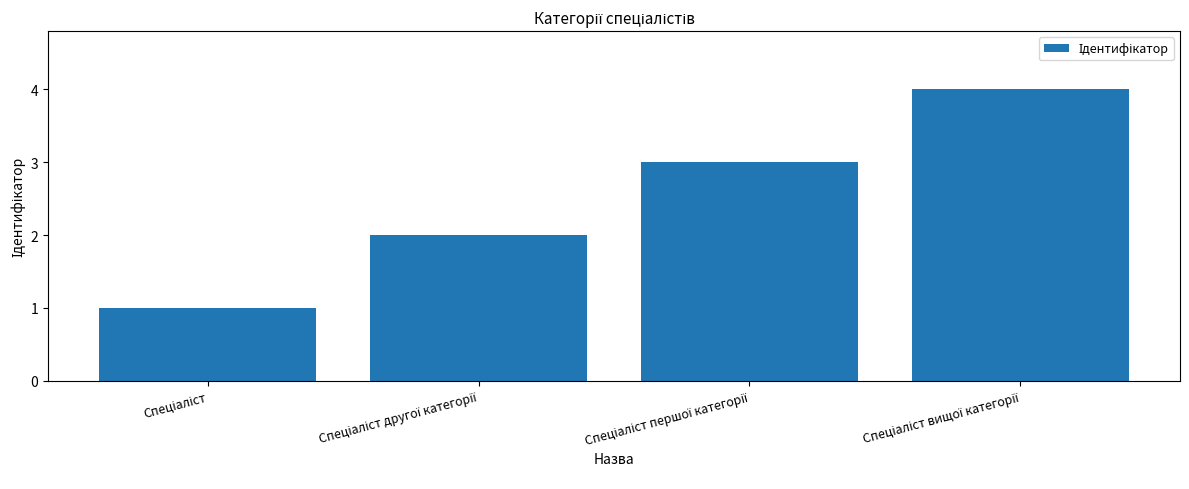

What is the greatest value displayed?

4